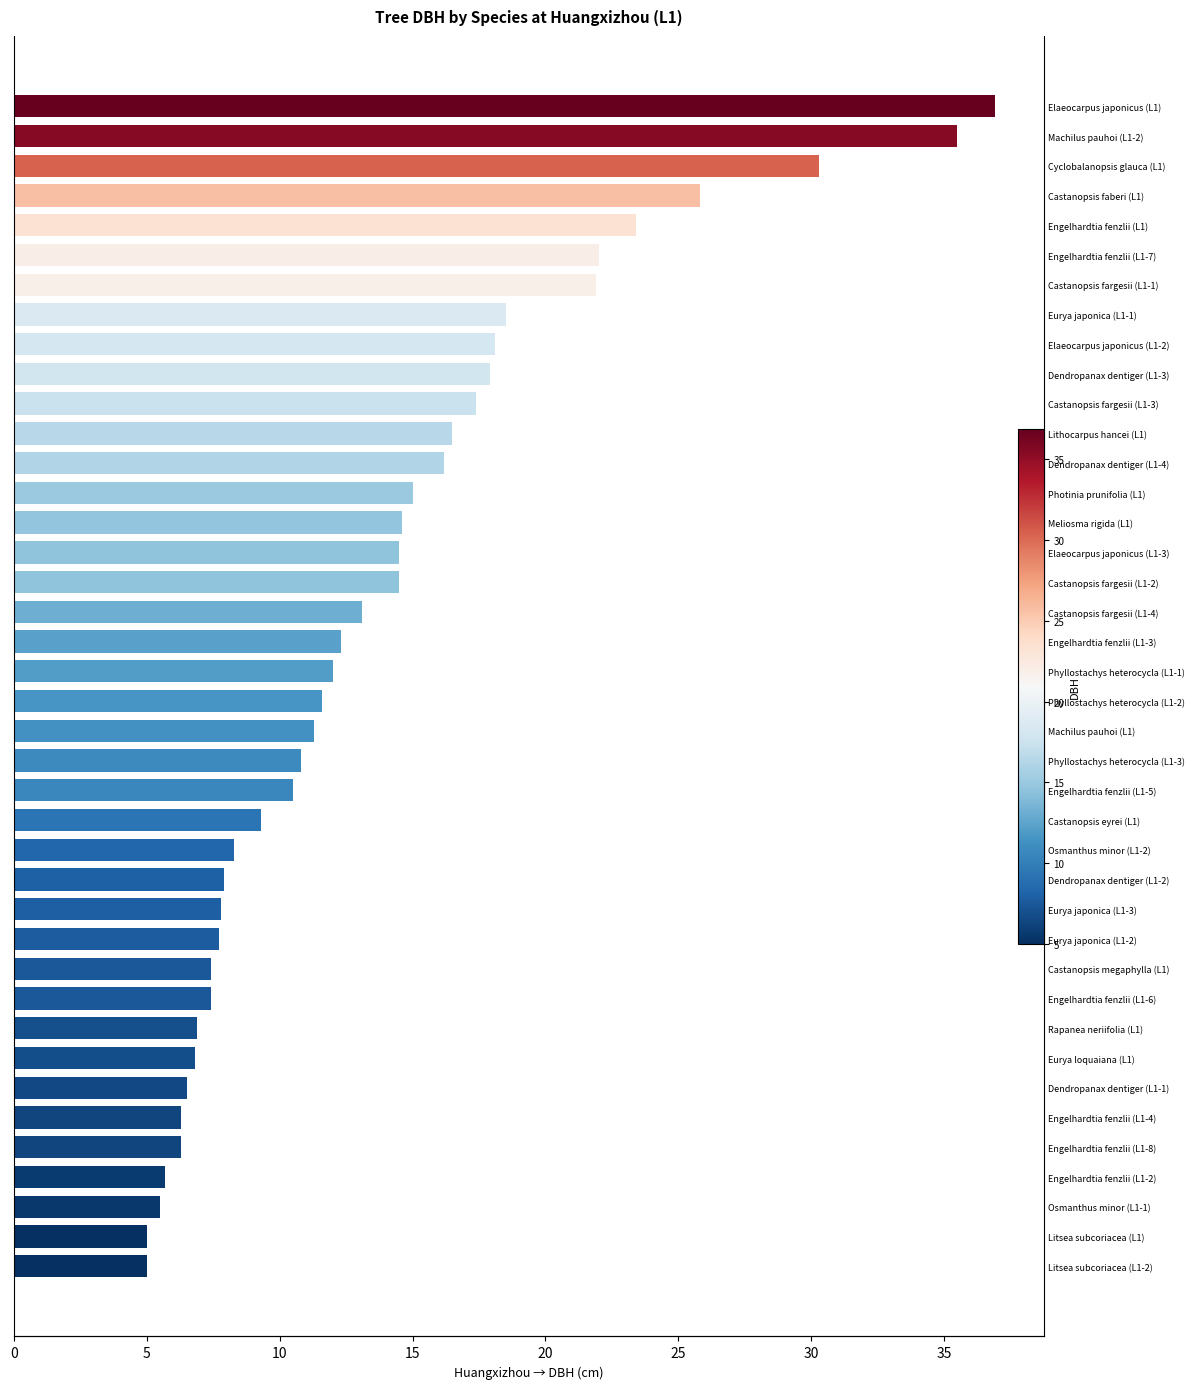

Count the number of categories in the chart.

40